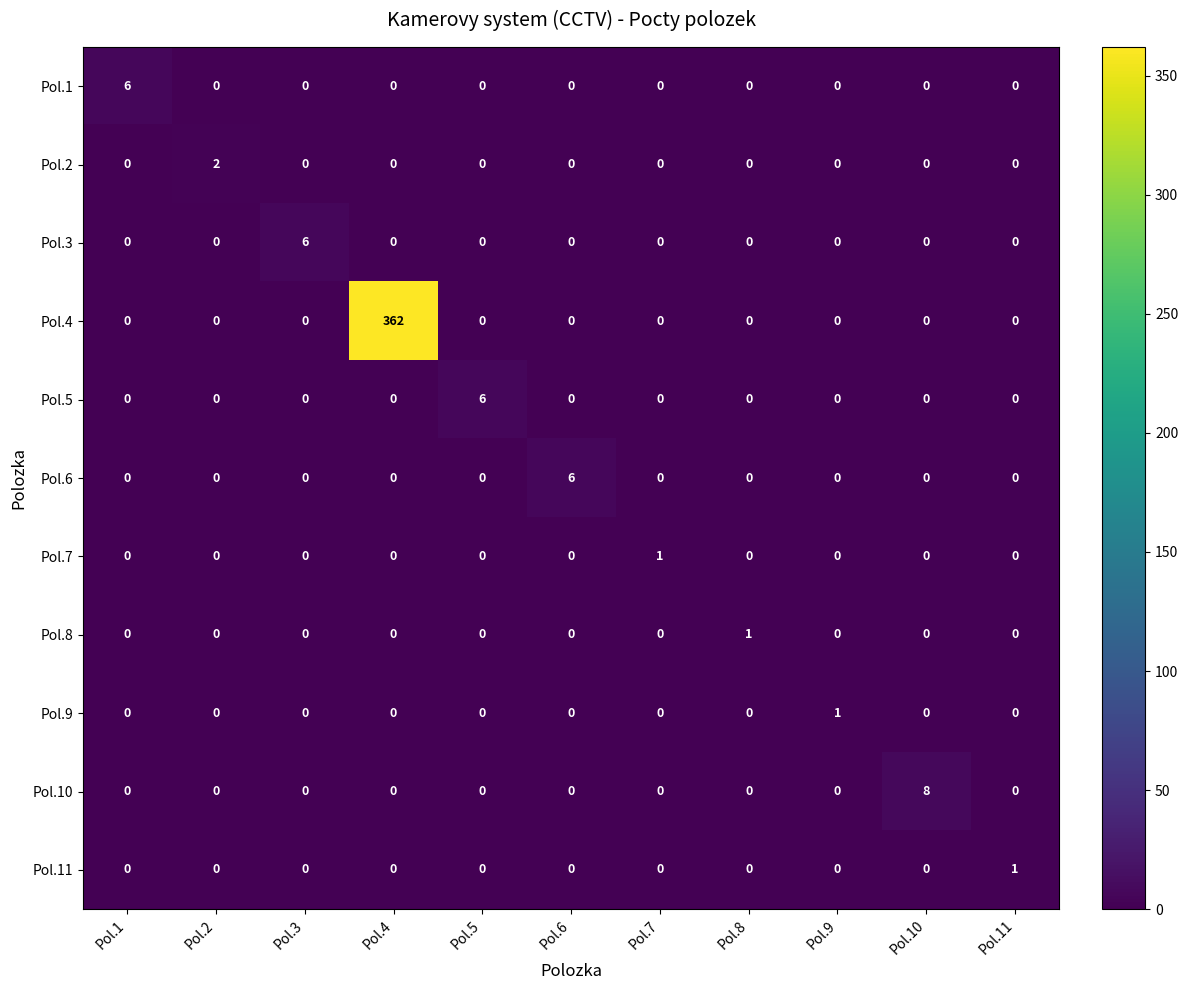

At which category is the sum across all series the highest?

Pol.4